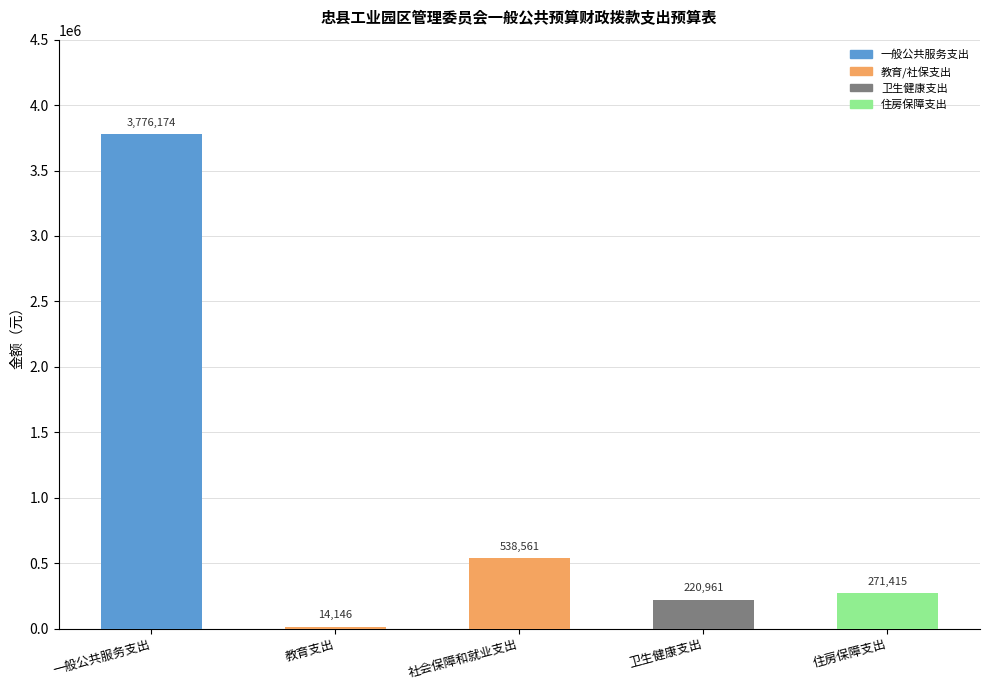

How many values are below 271415?

2